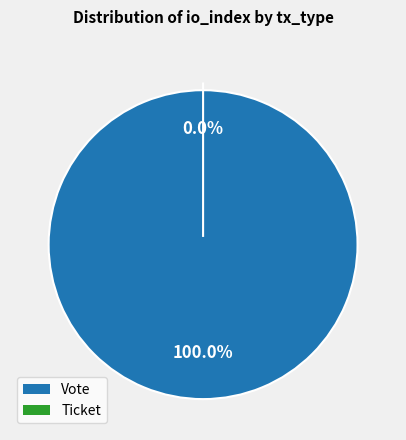

How many segments does this pie chart have?

2